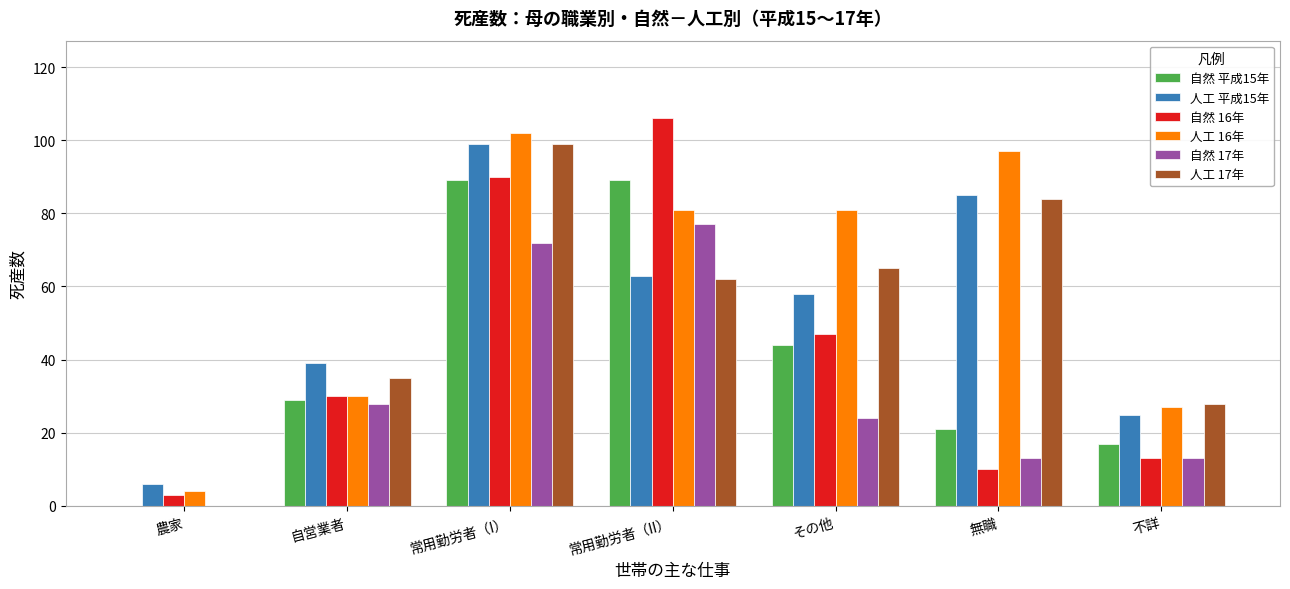

What is the total value across all series at 無職?

310